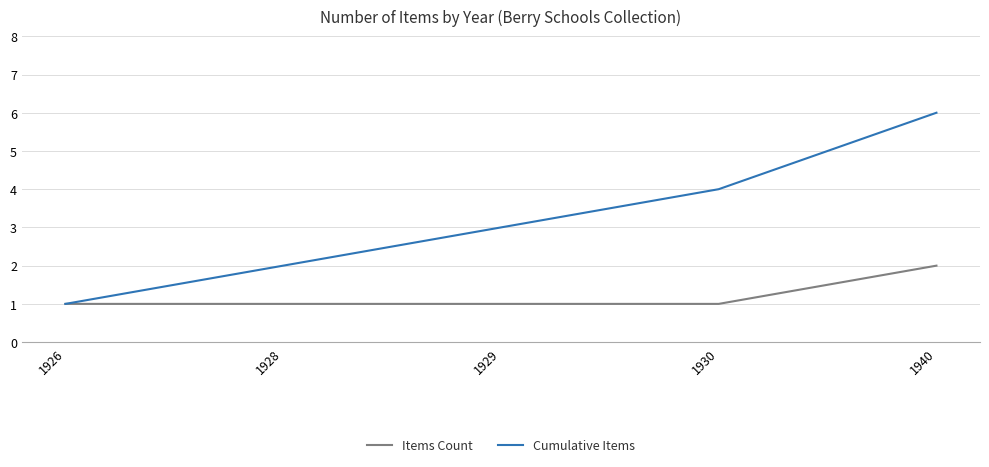

The Items Count series shows 1 at 1930. True or false?

True